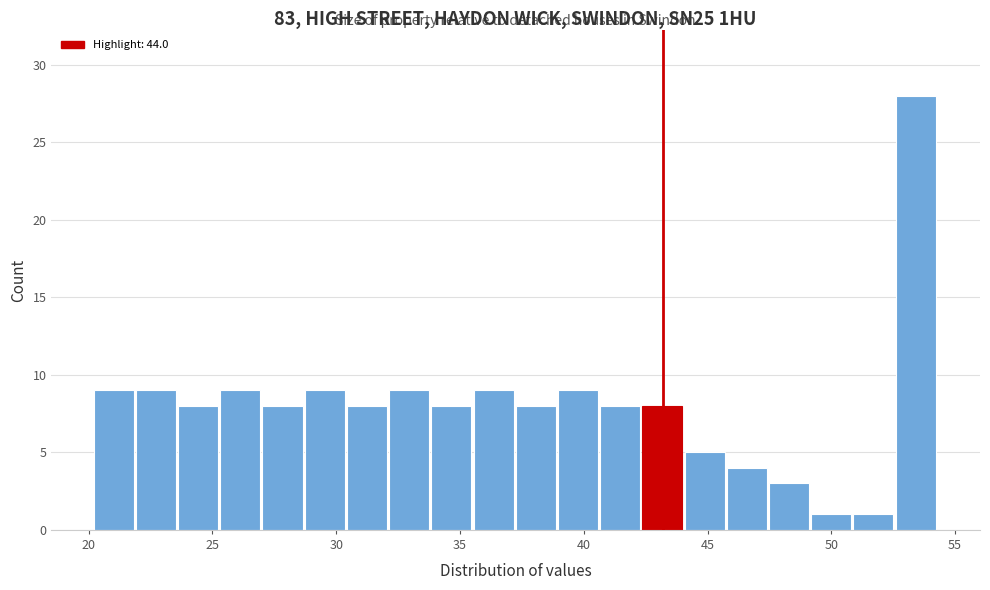

Read against the x-axis, roughly where is the centre of the tallest bar?

53.5